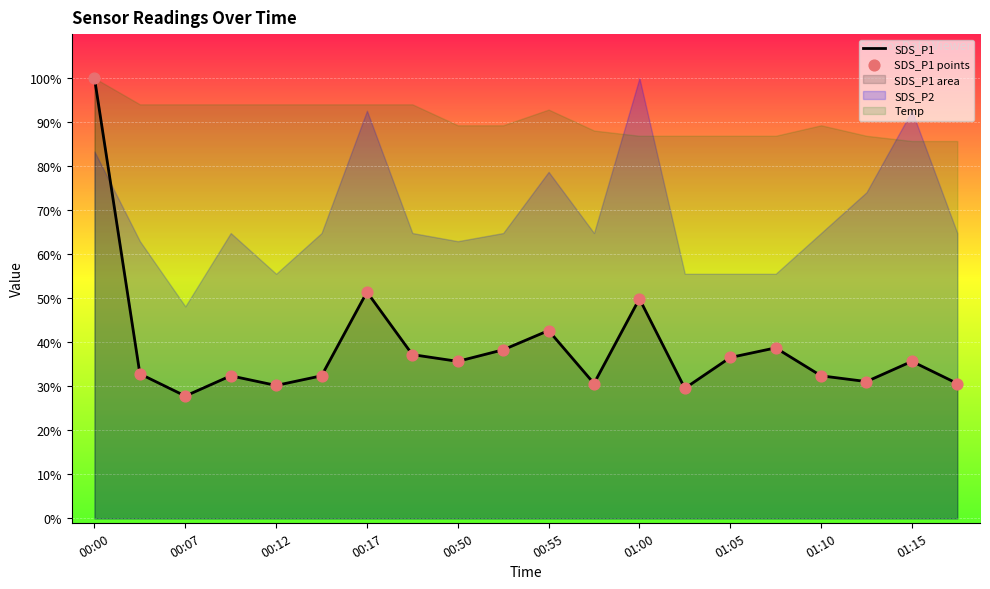

At which category is the sum across all series the highest?

00:00